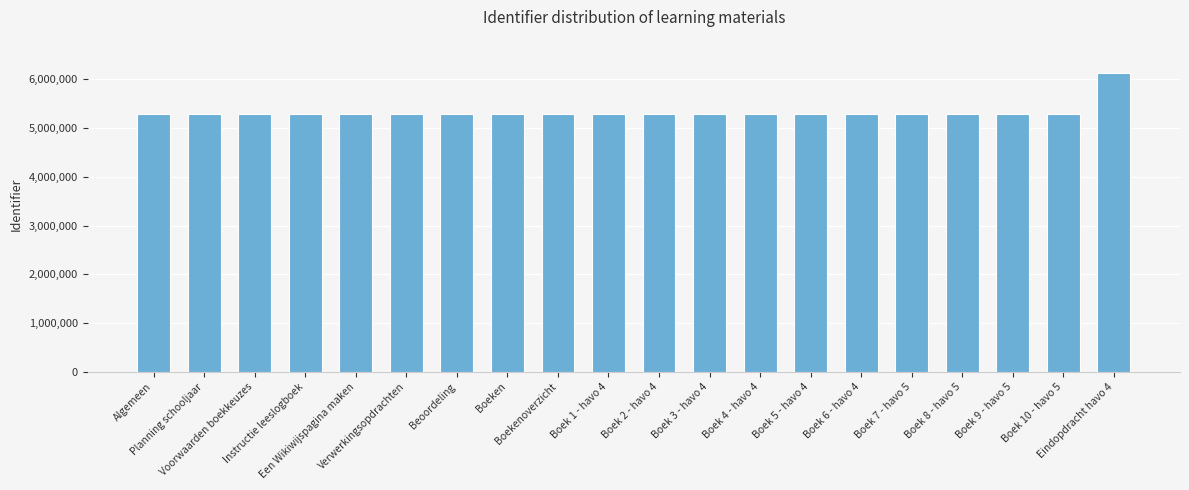

Does the chart contain stacked bars?

No